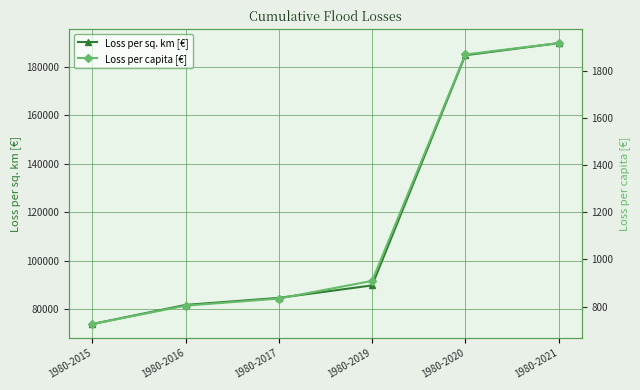

Which label corresponds to the largest value in the chart?

1980-2021